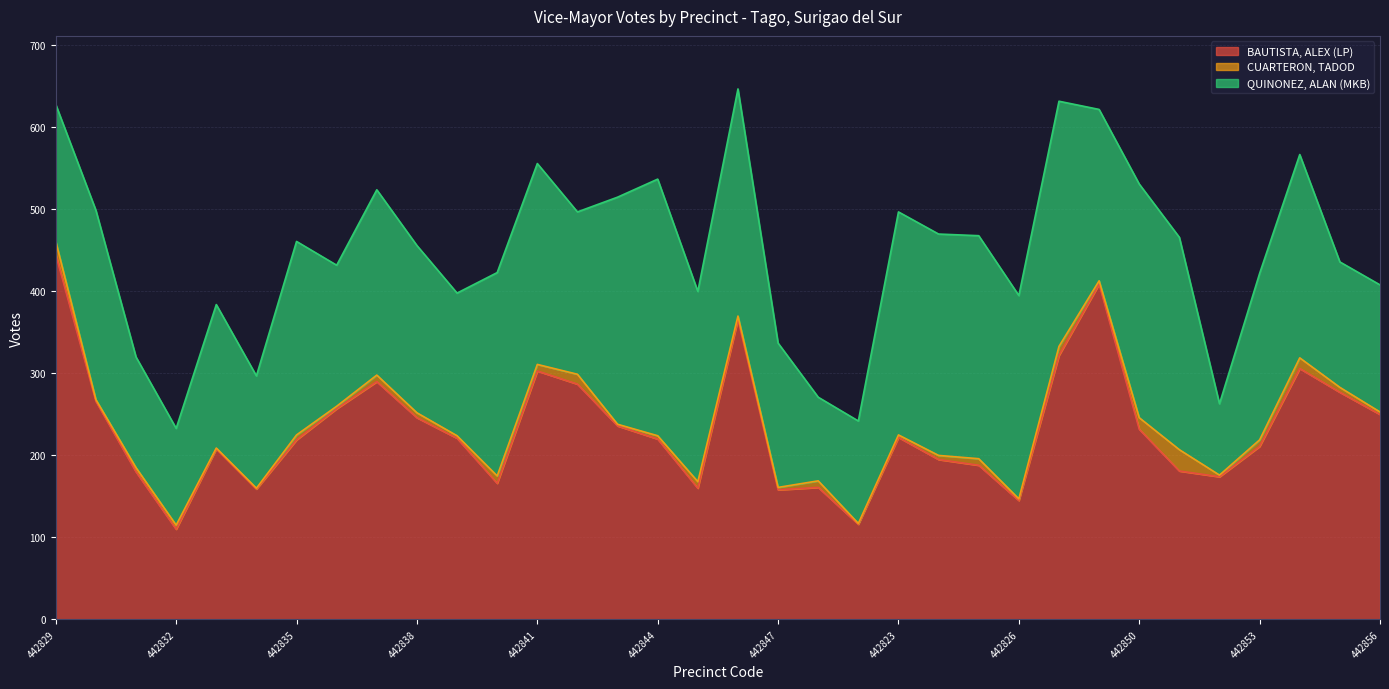

Which label corresponds to the smallest value in the chart?

442833